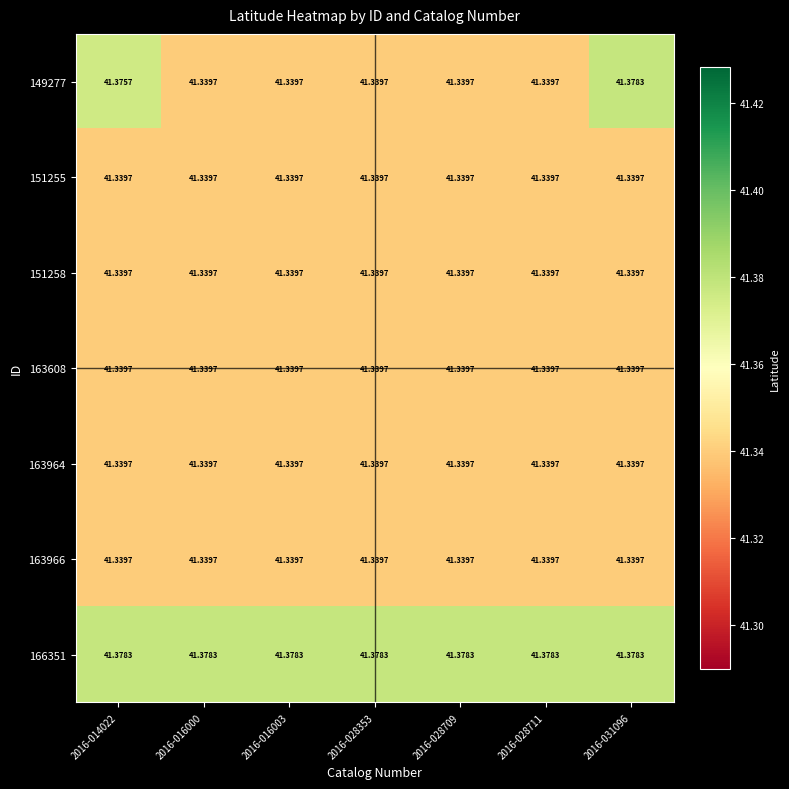

At how many categories does at least one series exceed 41?

7